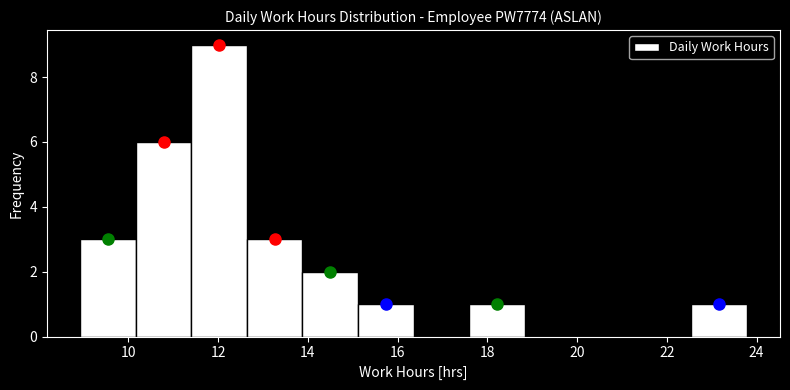

Reading left to right, transcribe this chart: for each bar, give the range it covers on the x-axis and its height. Neither the bar edges nor the heights are printed on the chart, so give them approximately, as read against the axes.

9.0 to 10.2: 3
10.2 to 11.4: 6
11.4 to 12.6: 9
12.6 to 13.8: 3
13.8 to 15.2: 2
15.2 to 16.4: 1
16.4 to 17.6: 0
17.6 to 18.8: 1
18.8 to 20.0: 0
20.0 to 21.4: 0
21.4 to 22.6: 0
22.6 to 23.8: 1